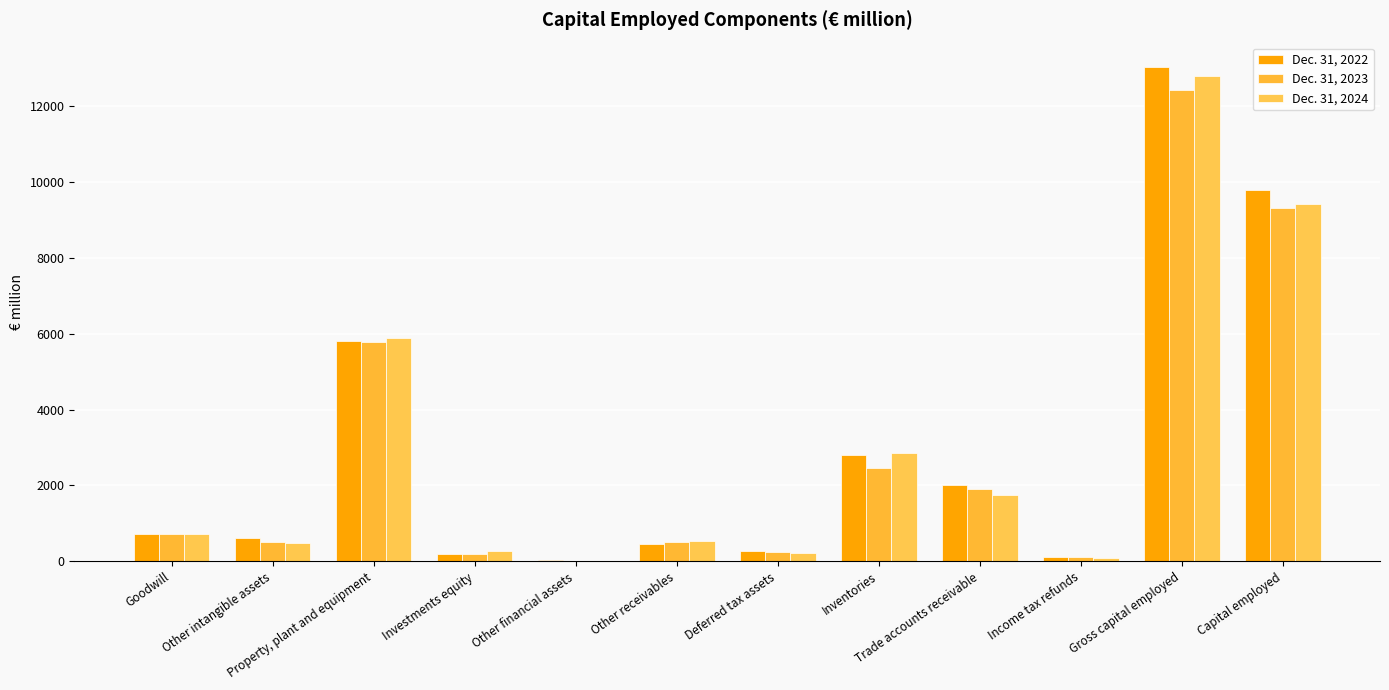

What is the difference between the Dec. 31, 2022 values at Other financial assets and Goodwill?

708